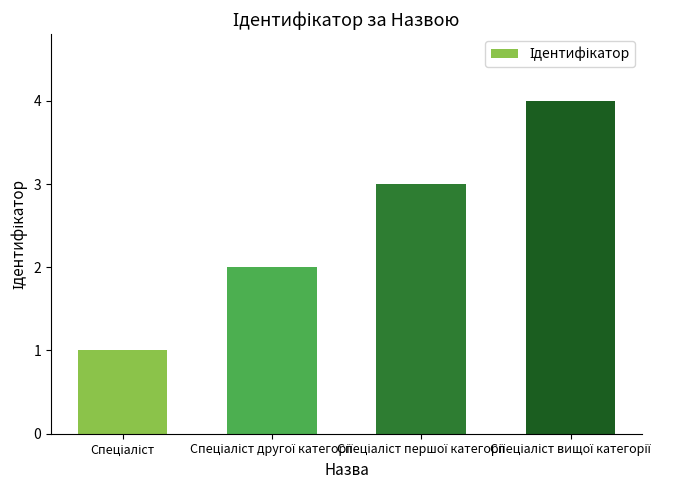

What is the difference between the maximum and minimum values?

3